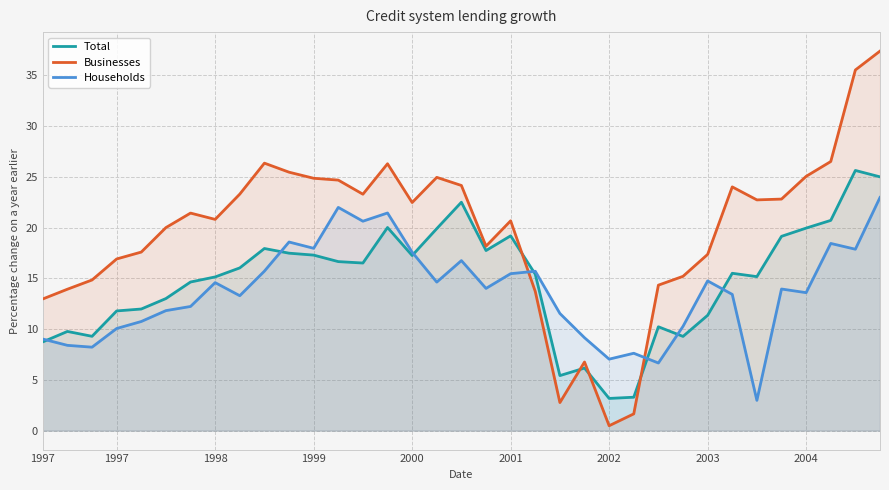

What is the maximum value shown in the chart?

37.4